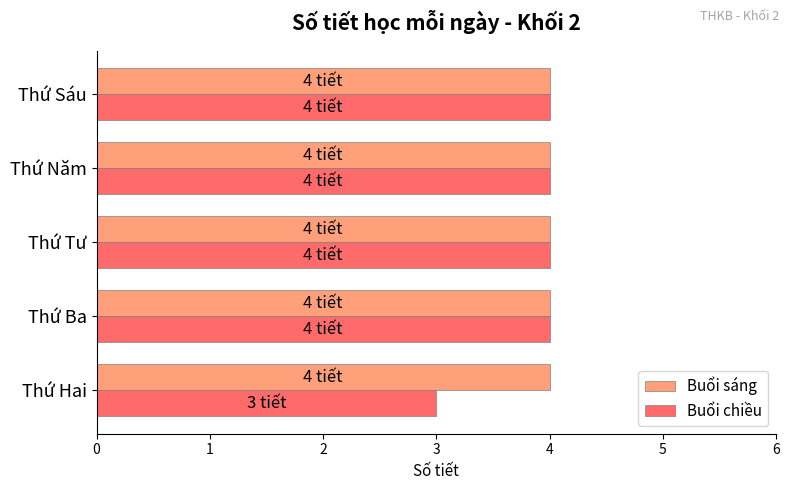

The value of Buổi sáng at Thứ Tư is 4. True or false?

True